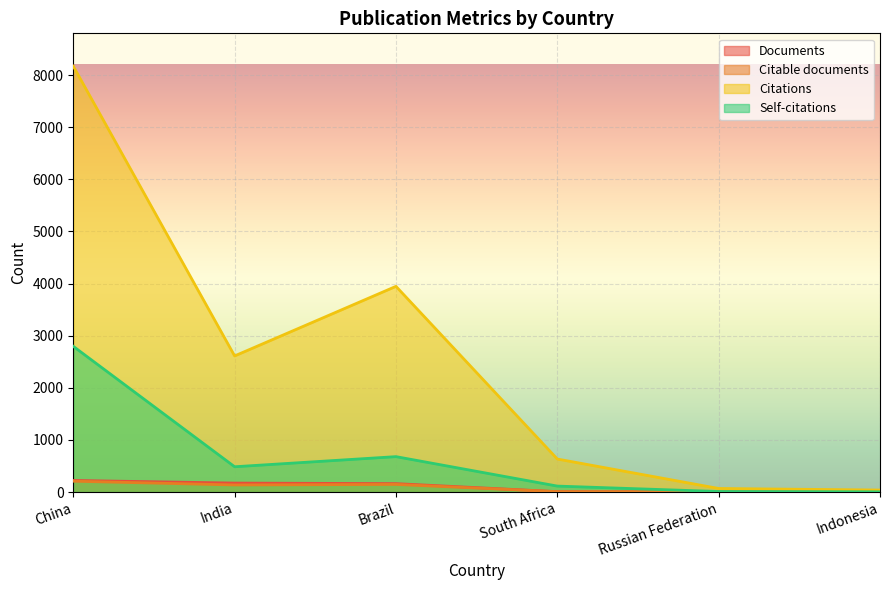

What is the total value across all series at India?

3404